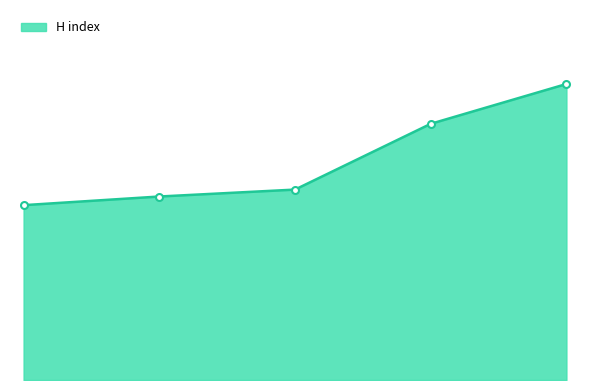

Does the chart have visible grid lines?

No